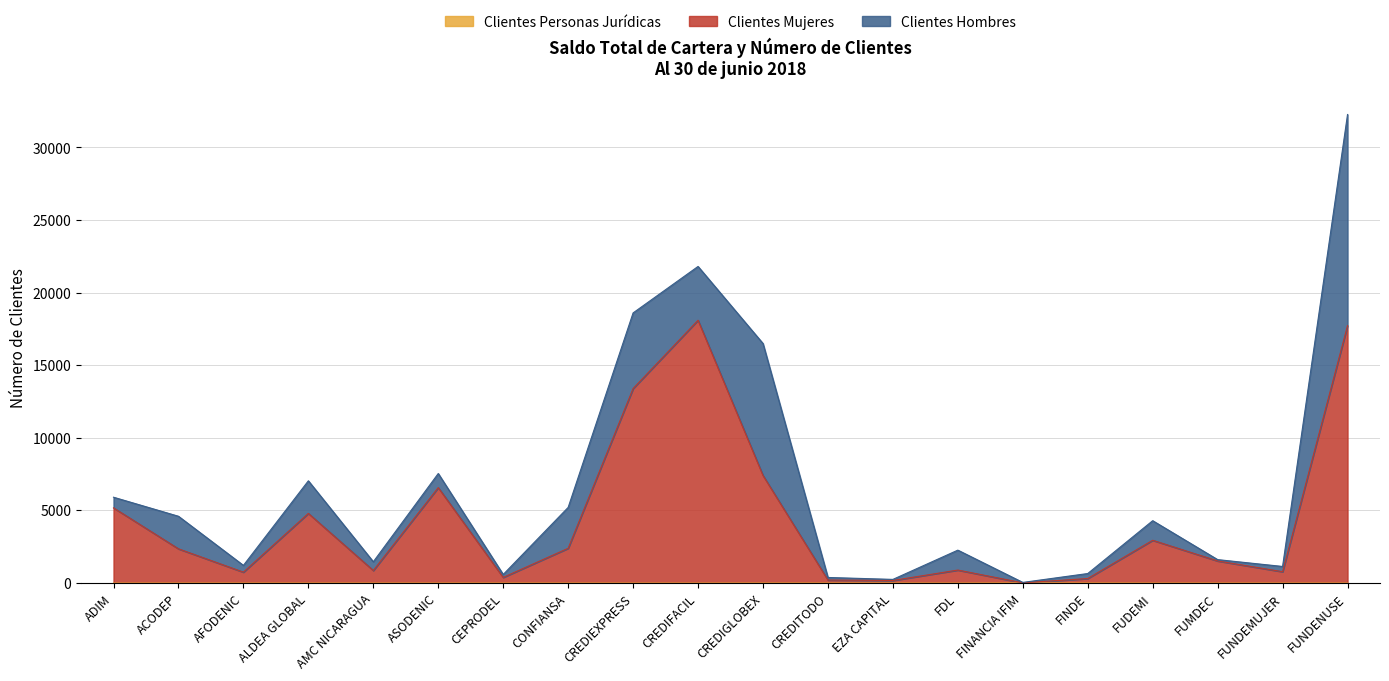

Reading right to left, transcribe all the data shown in this chart.

Clientes Mujeres: 17731	782	1521	2947	312	15	895	178	209	7411	18102	13396	2395	389	6574	865	4798	750	2358	5180
Clientes Personas Jurídicas: 0	0	0	0	5	10	0	3	2	3	0	0	0	0	0	0	0	0	0	0